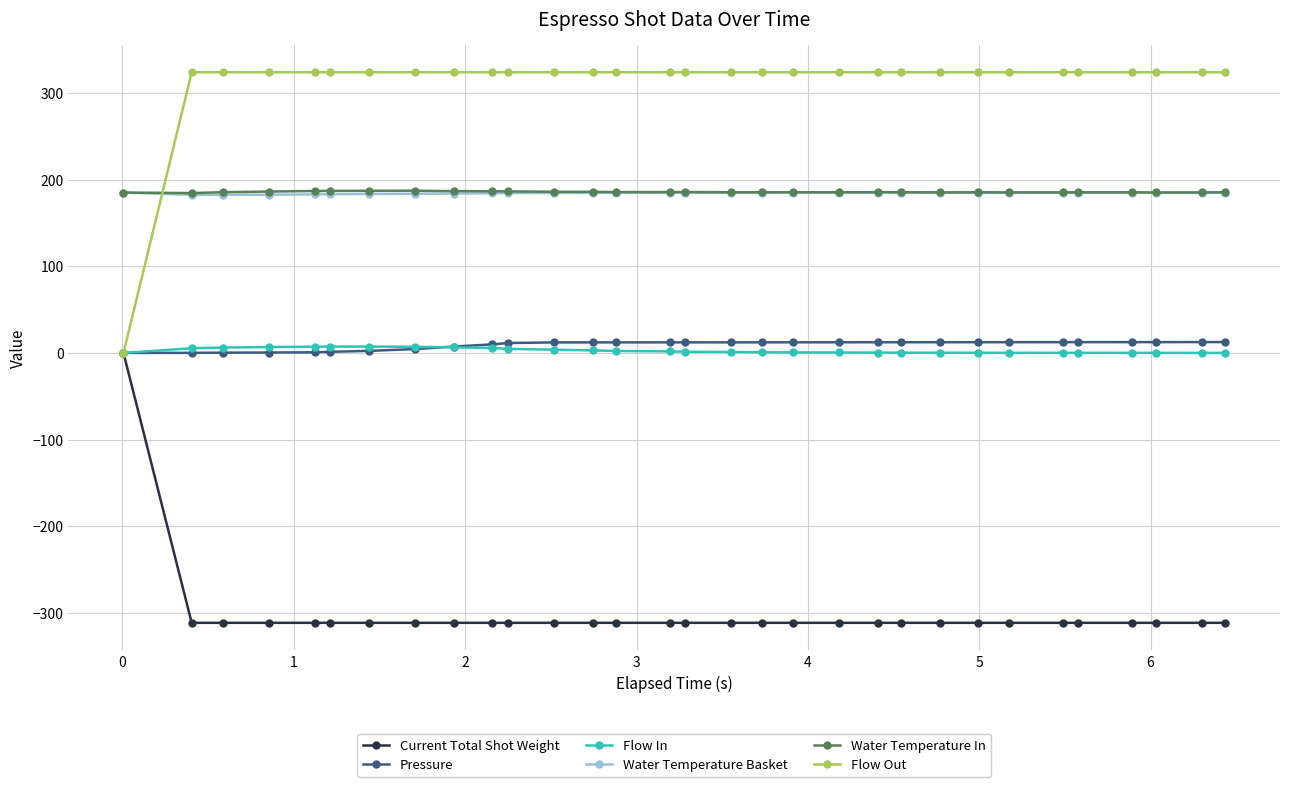

Which series has the largest total across all categories?

Flow Out